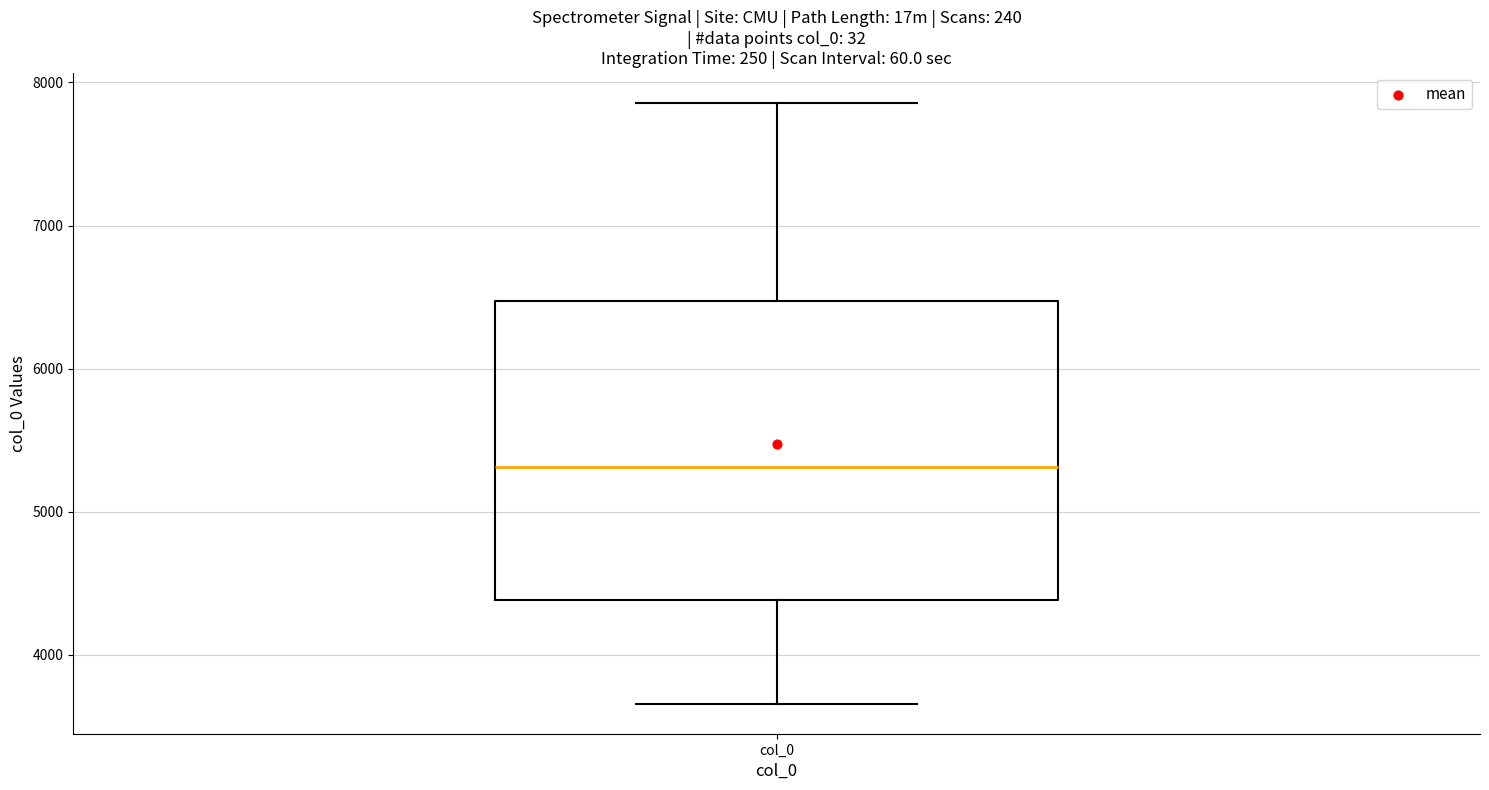

Read this box plot against the y-axis: the position of the median line, the range covered by the box, and the ends of both whiskers. The values are not printed on the chart, so give them approximately, as read against the axis.

median 5300, box 4400 to 6500, whiskers 3700 to 7900